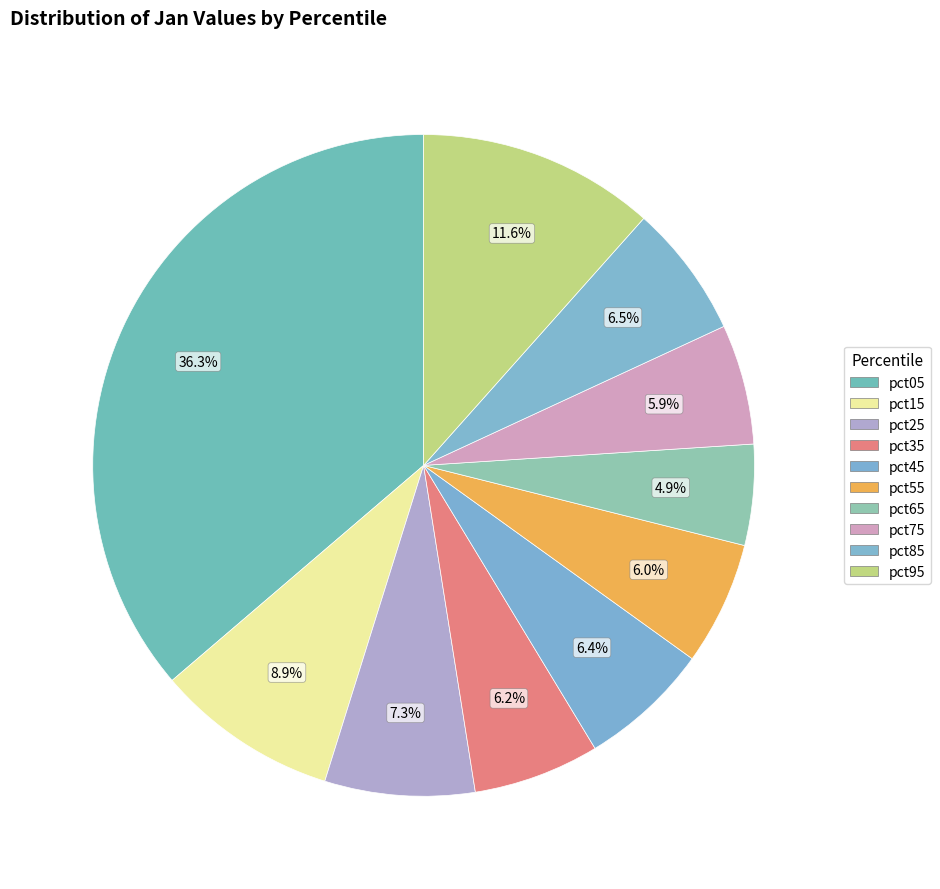

How many segments does this pie chart have?

10